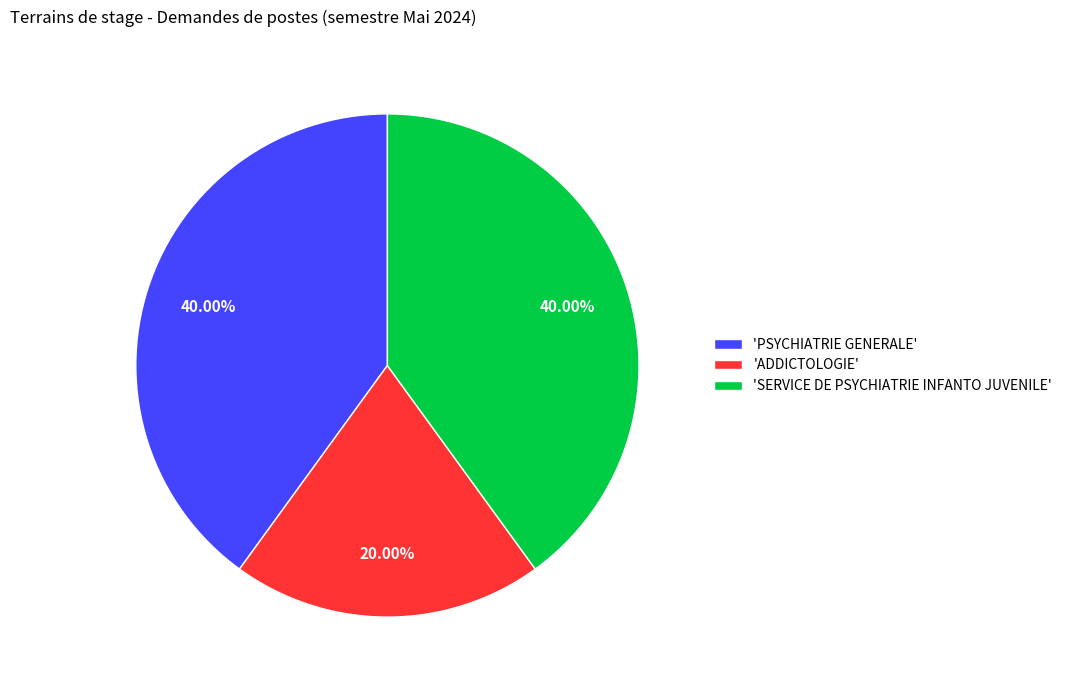

To the nearest percent, what is the average slice percentage?

33%